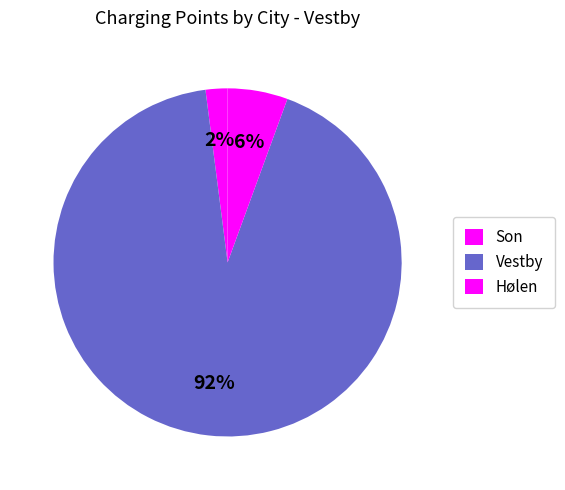

How many slices are in this pie chart?

3